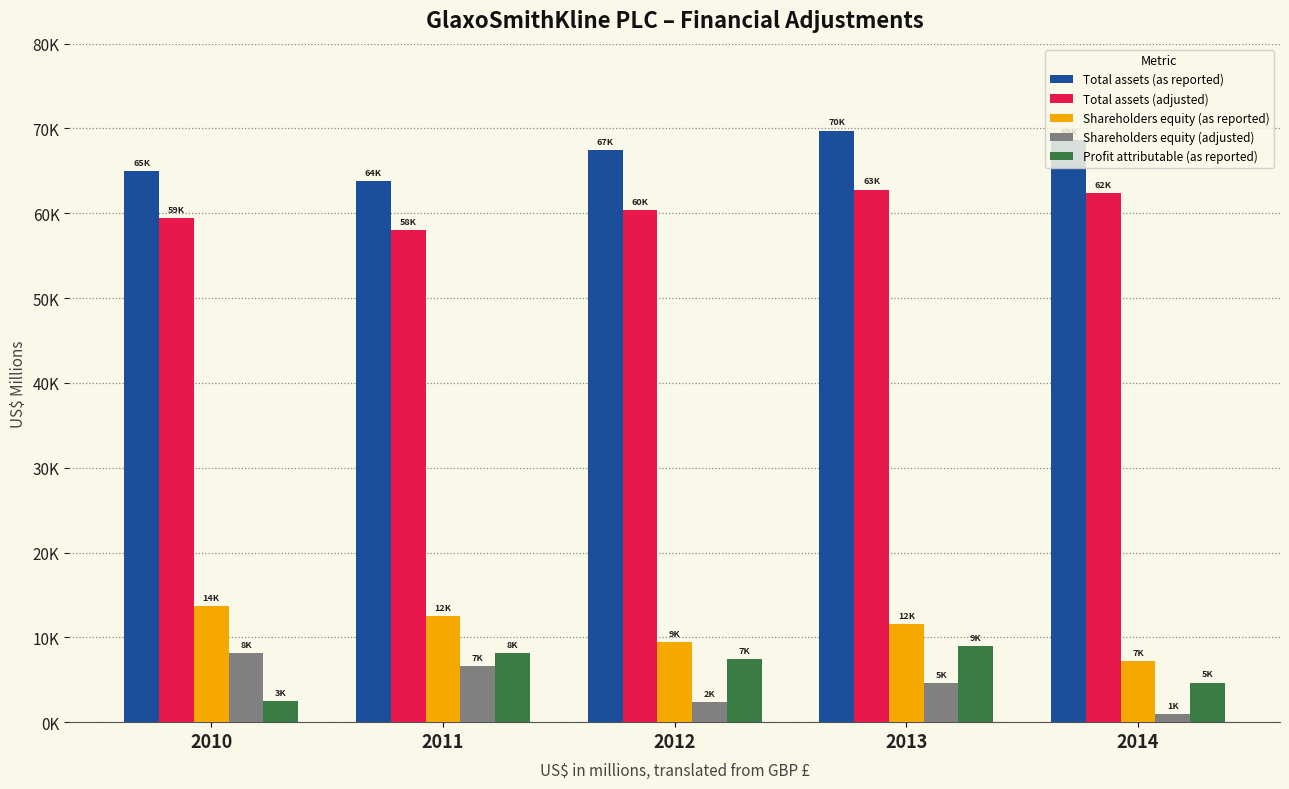

Which category has the highest value across all series?

2013